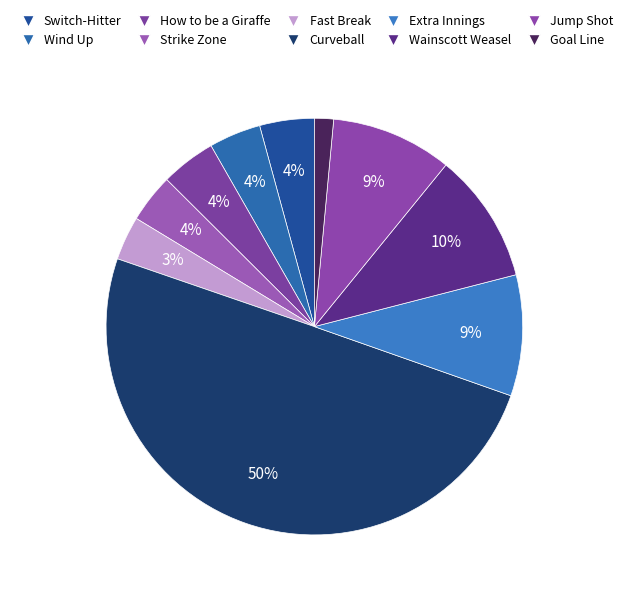

How many segments does this pie chart have?

10